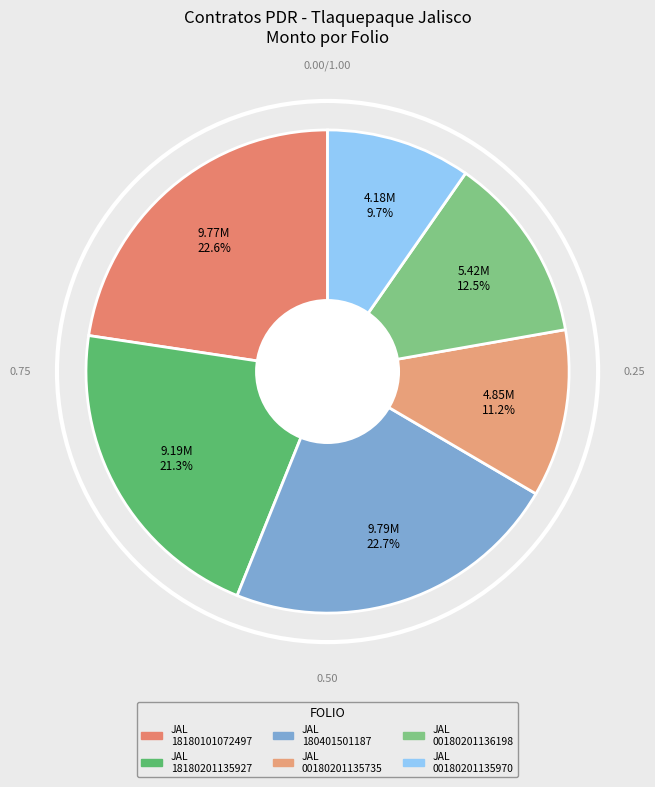

Does any single category account for the majority?

No